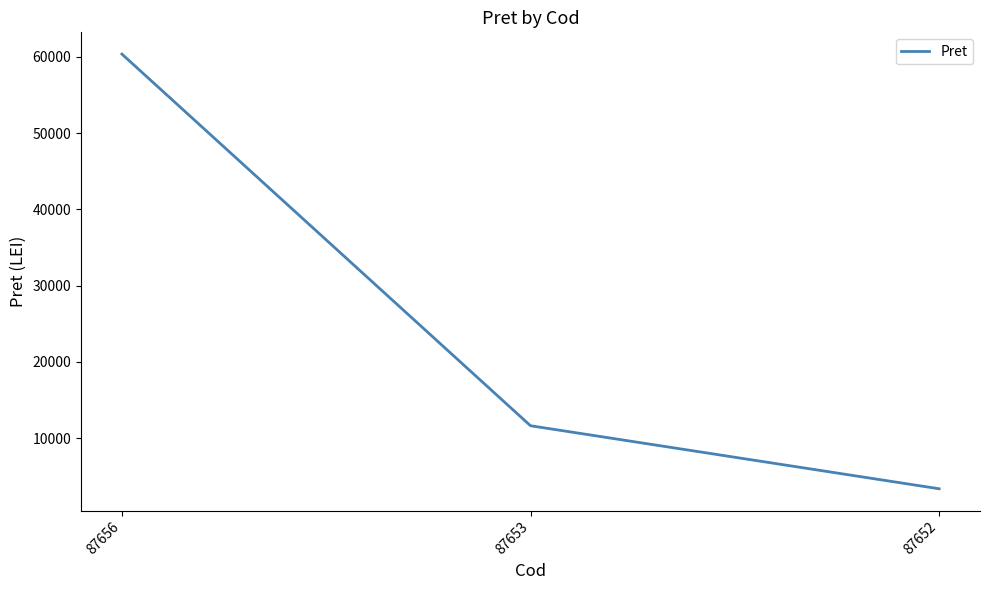

Rank the categories by value from highest to lowest.

87656, 87653, 87652